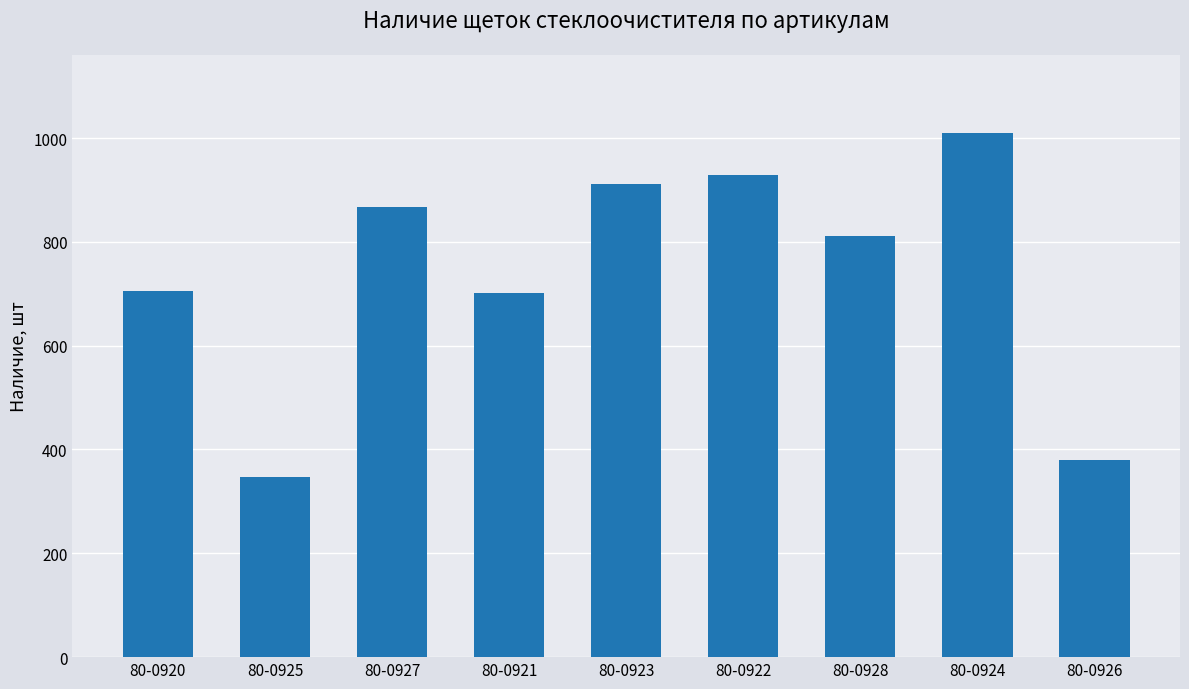

The value at 80-0921 is 701. True or false?

True